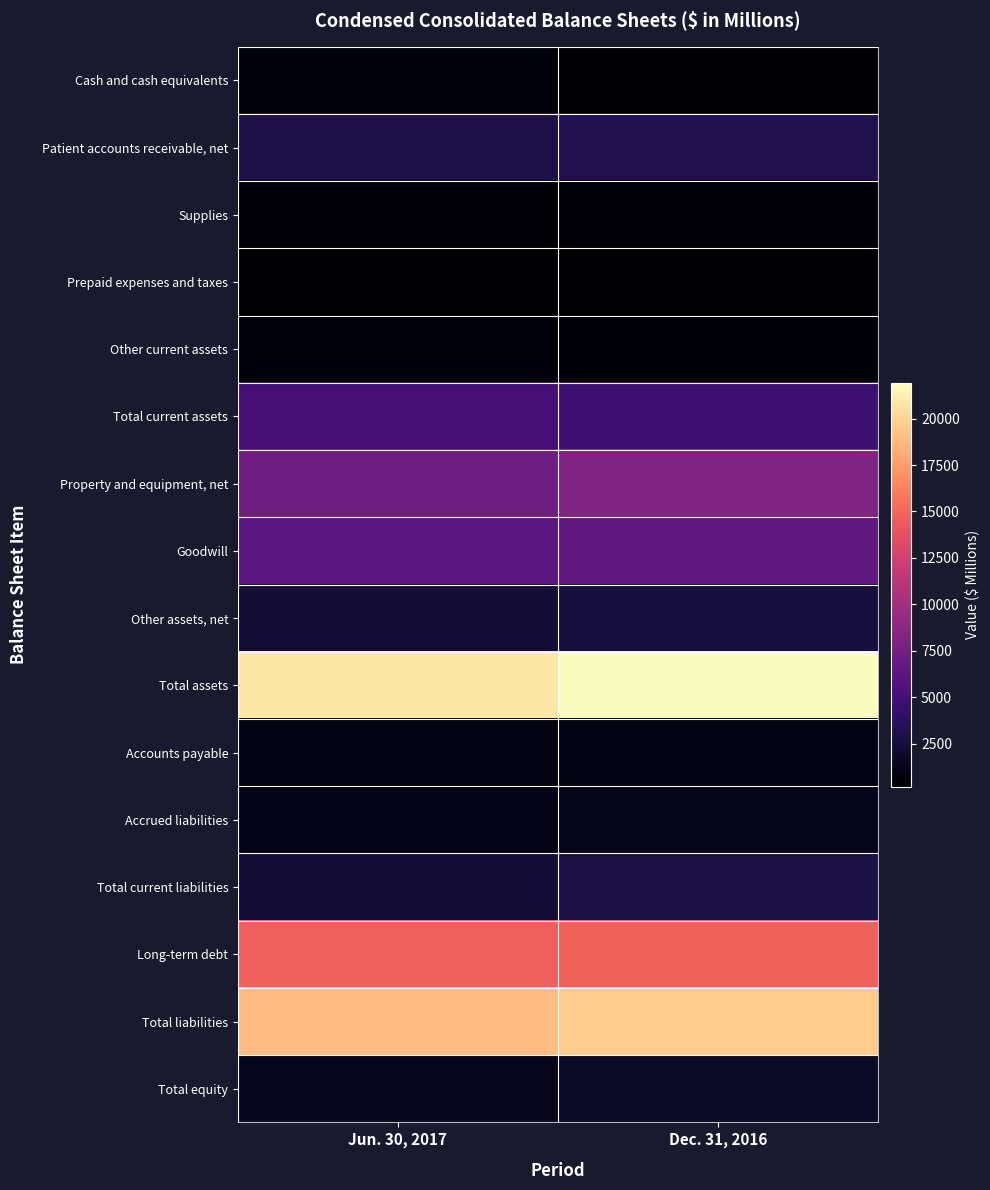

At how many categories does at least one series exceed 3131?

2